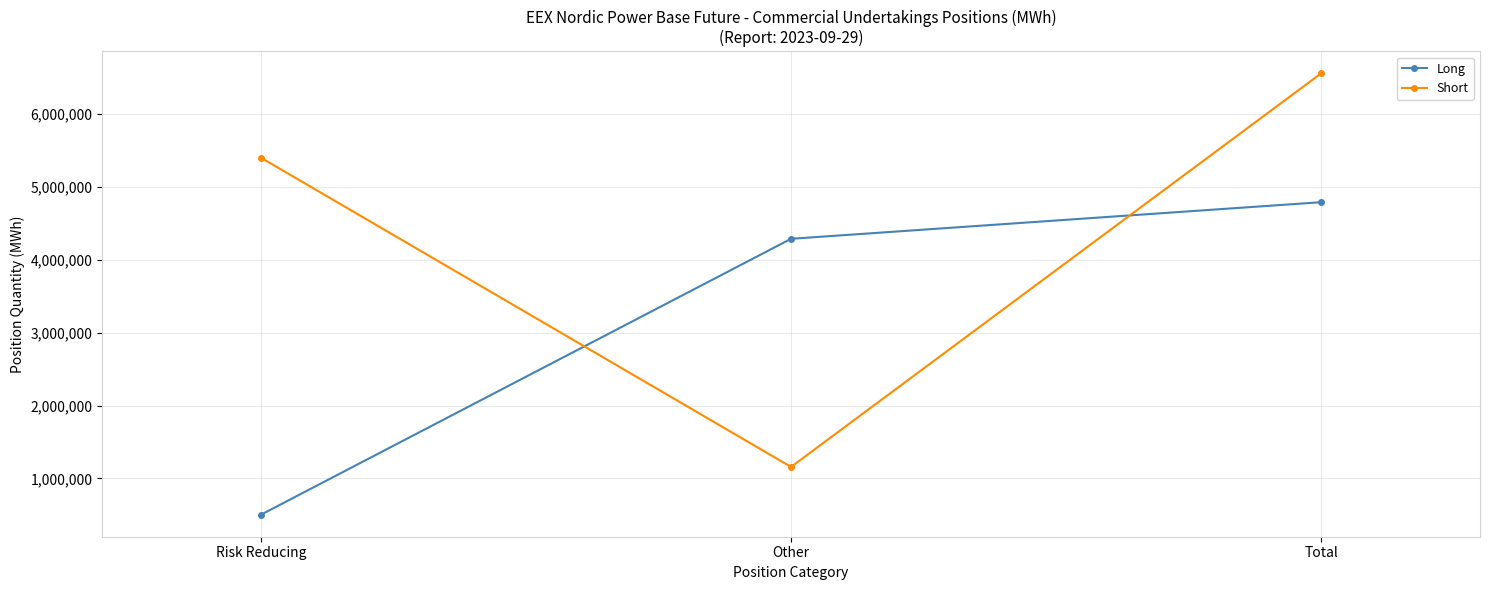

What is the label of the 3rd point from the left?

Total